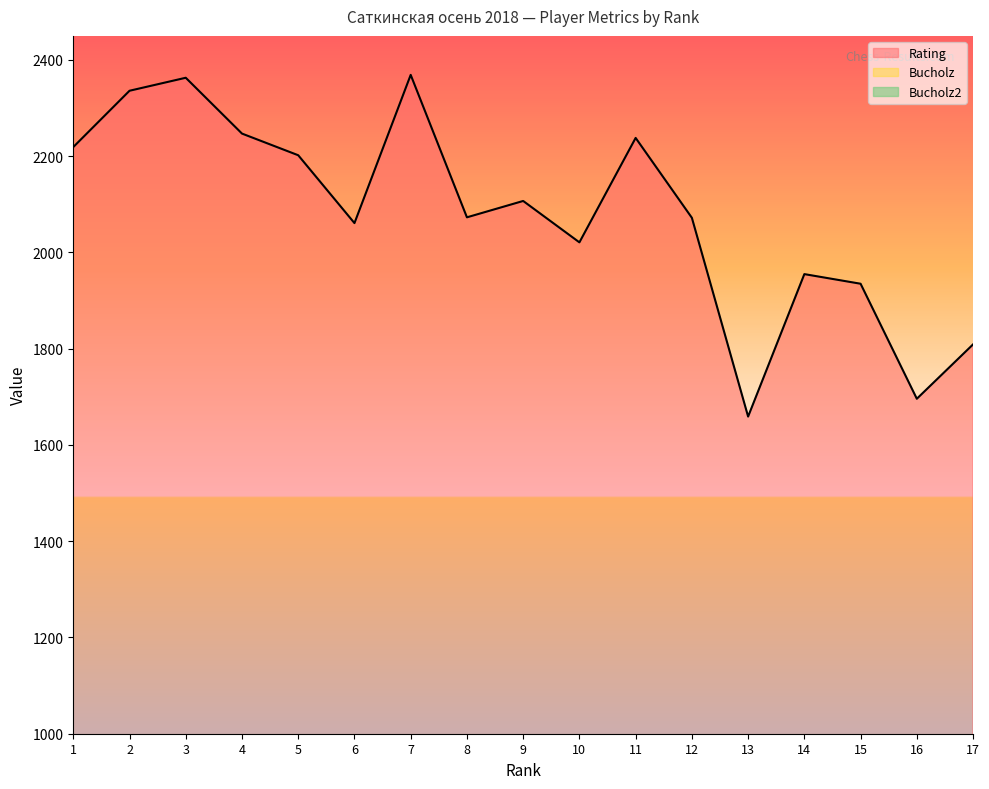

At which category does Rating reach its first local peak?

3